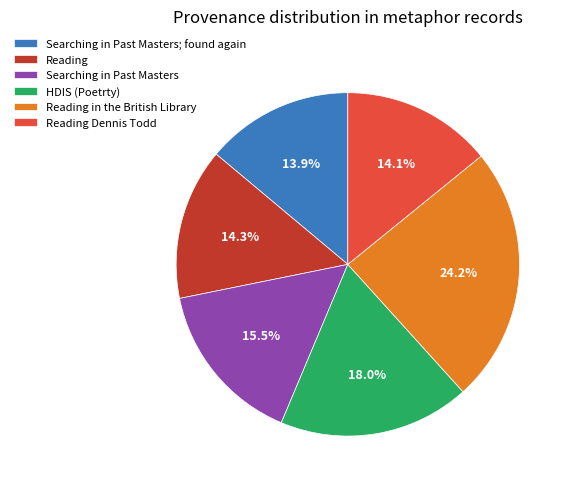

What percentage is the Reading slice, to the nearest percent?

14%